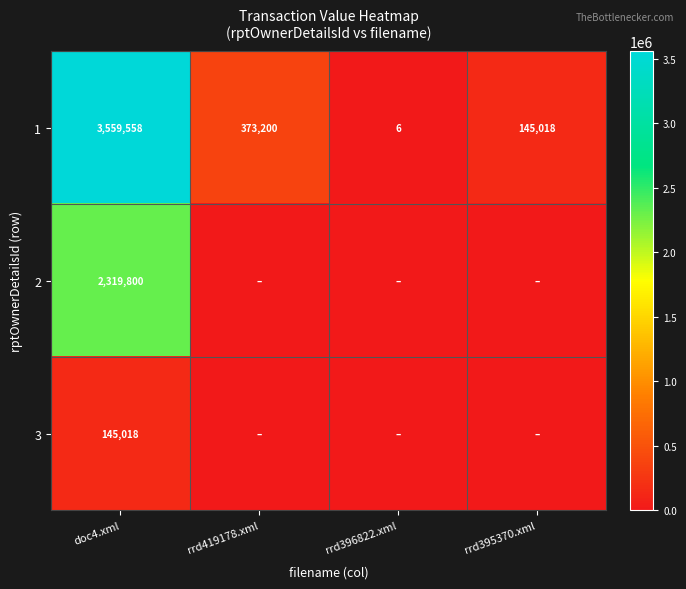

What is the difference between the highest and lowest values at rrd419178.xml?

373200